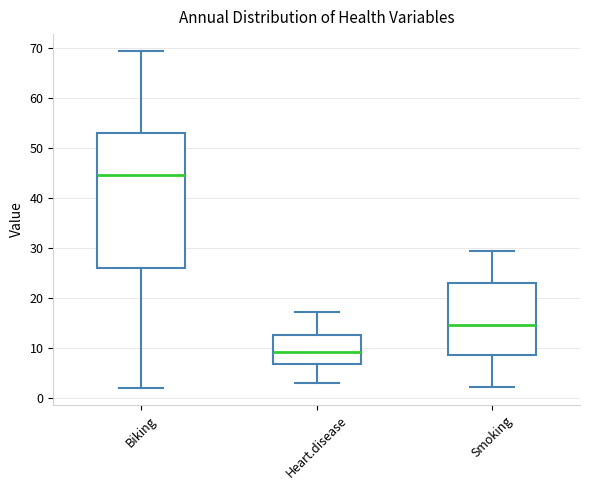

Which box has the highest median line?

Biking